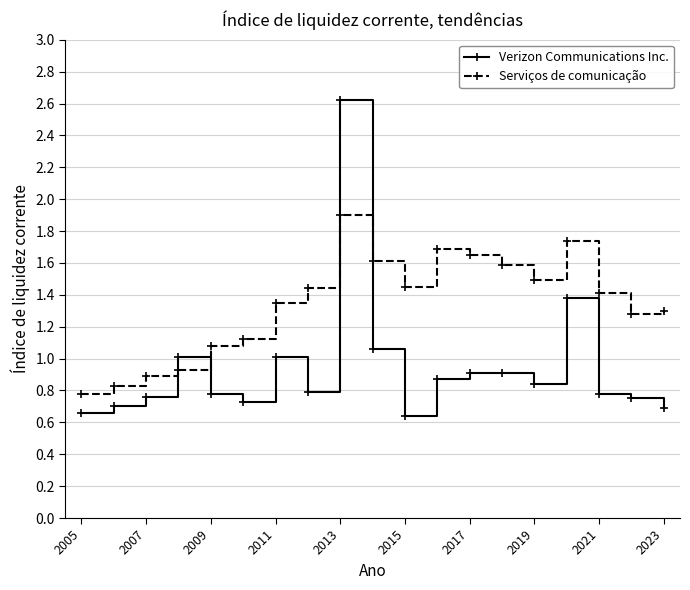

How many categories are shown in the chart?

19